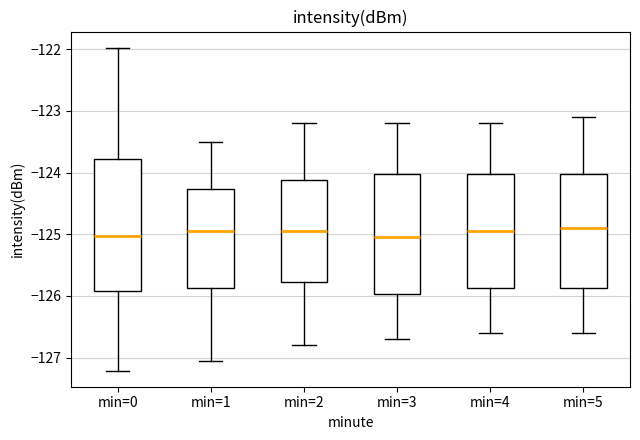

Comparing the boxes themselves (not the whiskers), which one is the tallest?

min=0